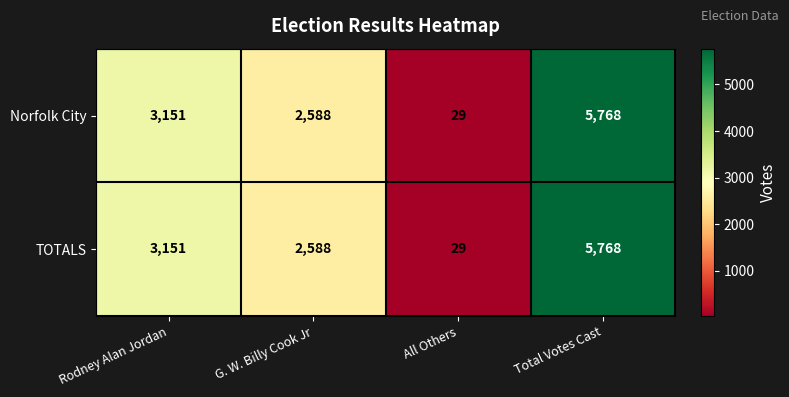

Reading left to right, what are all the values shown in this chart?

Norfolk City: Rodney Alan Jordan=3151	G. W. Billy Cook Jr=2588	All Others=29	Total Votes Cast=5768
TOTALS: Rodney Alan Jordan=3151	G. W. Billy Cook Jr=2588	All Others=29	Total Votes Cast=5768